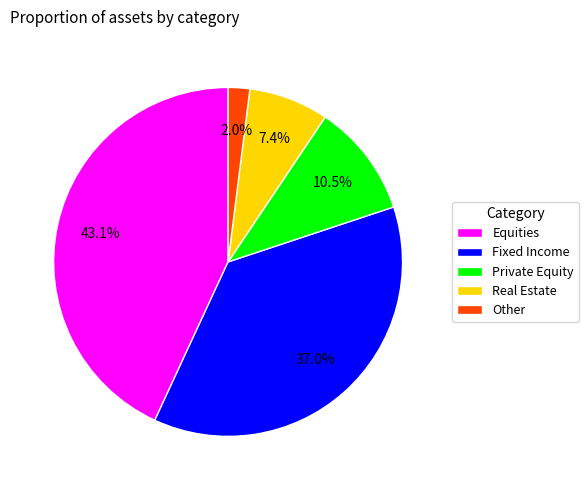

How many slices are in this pie chart?

5